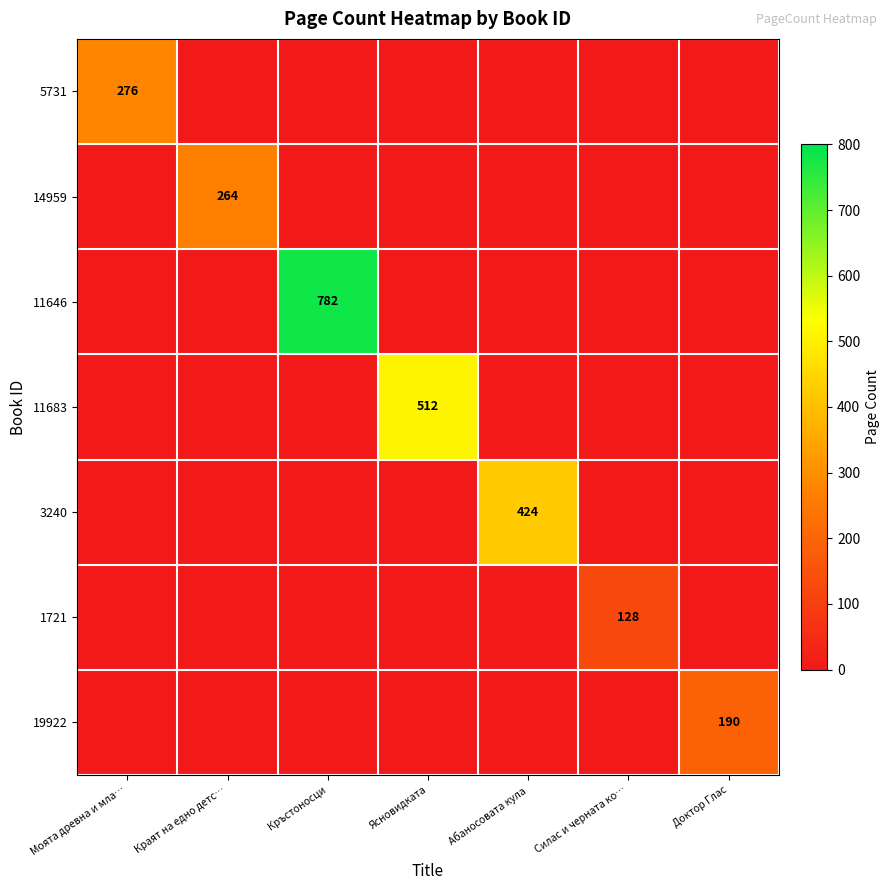

Which series has the largest total across all categories?

11646